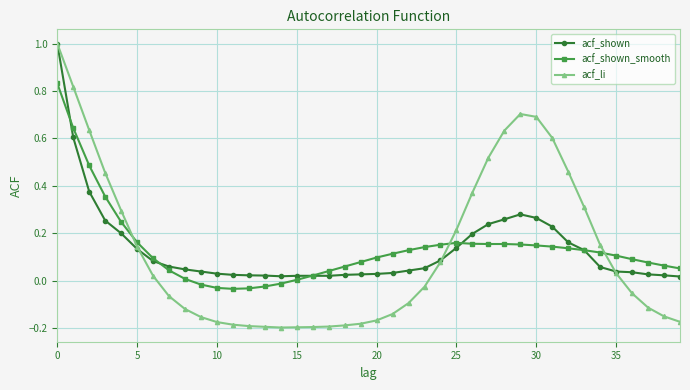

How many data points does each series have?

40